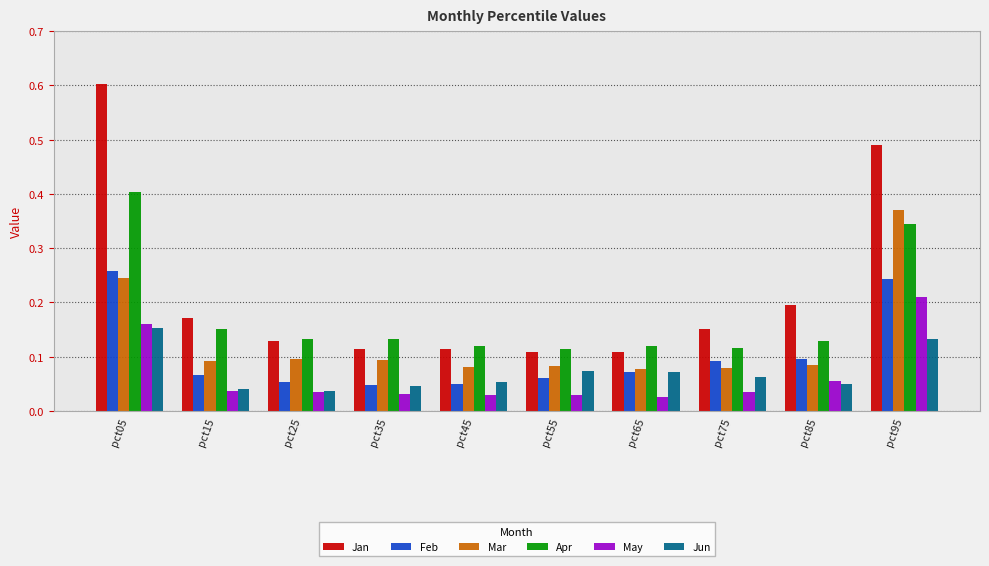

How many groups of bars are there?

10